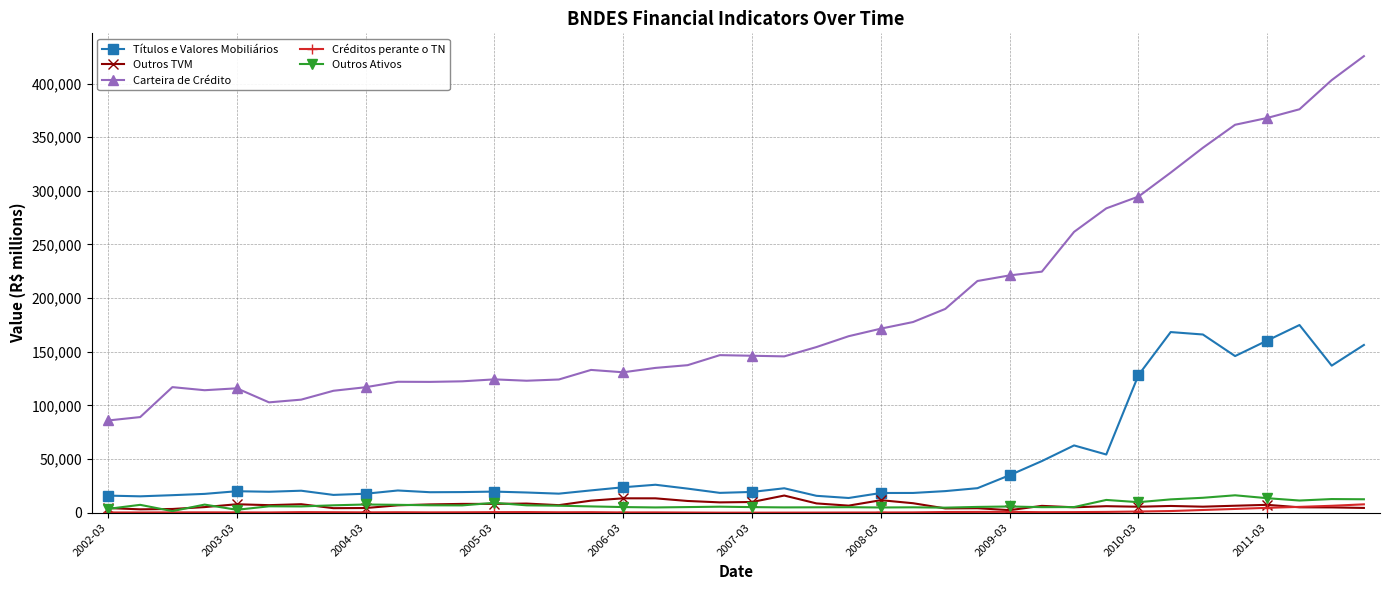

What is the minimum value shown in the chart?

89